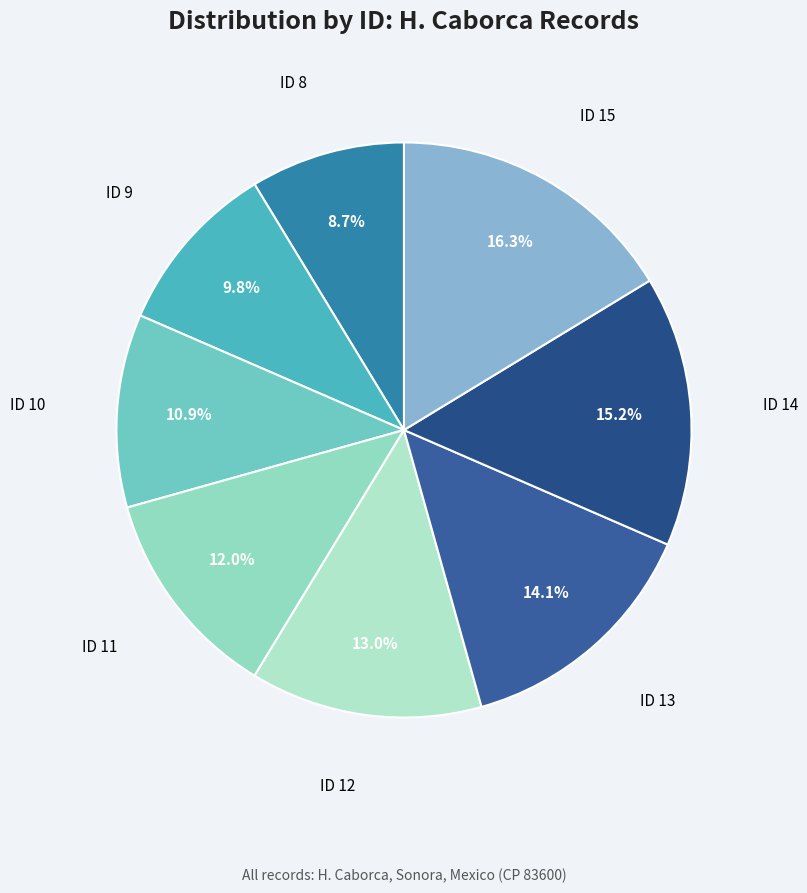

How many slices are in this pie chart?

8